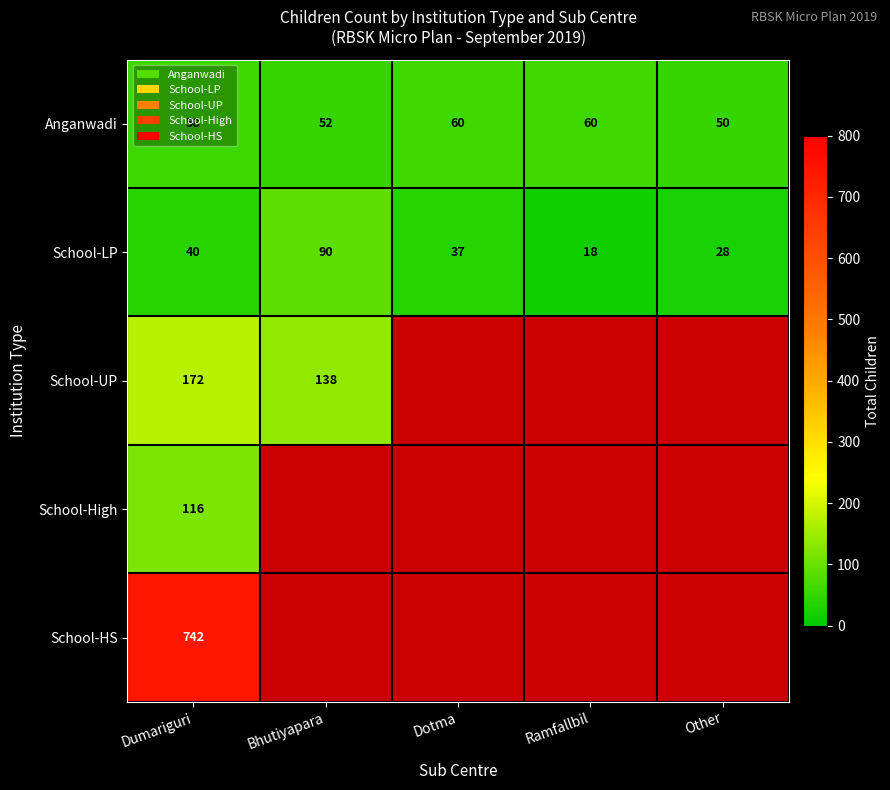

What is the difference between the highest and lowest values at Ramfallbil?

42.0